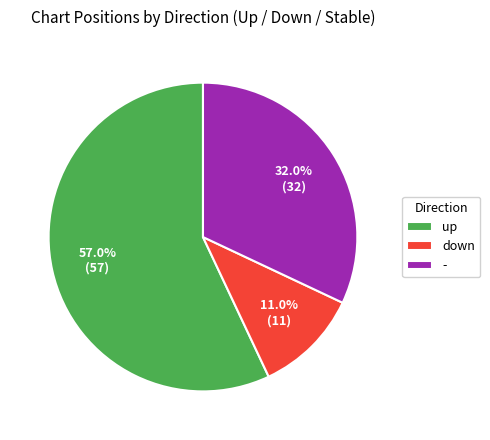

Is there any slice that represents more than half of the pie?

Yes